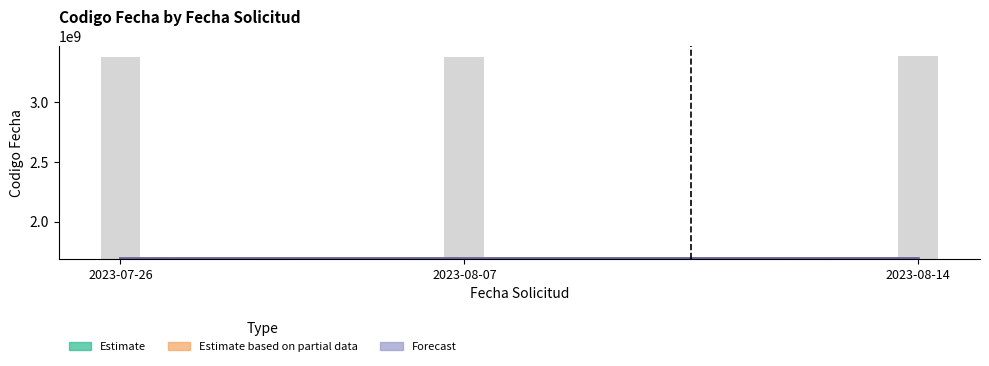

How many Forecast values are between 1692275000 and 1692800000?

3